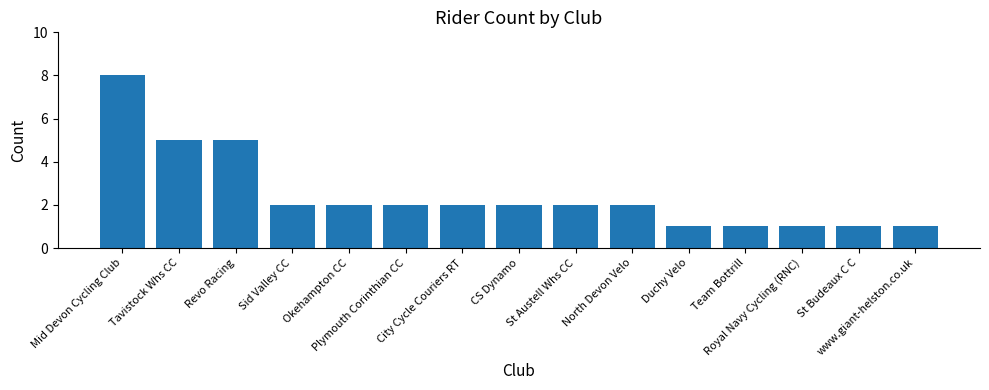

Is it true that the value at Plymouth Corinthian CC is 2?

True